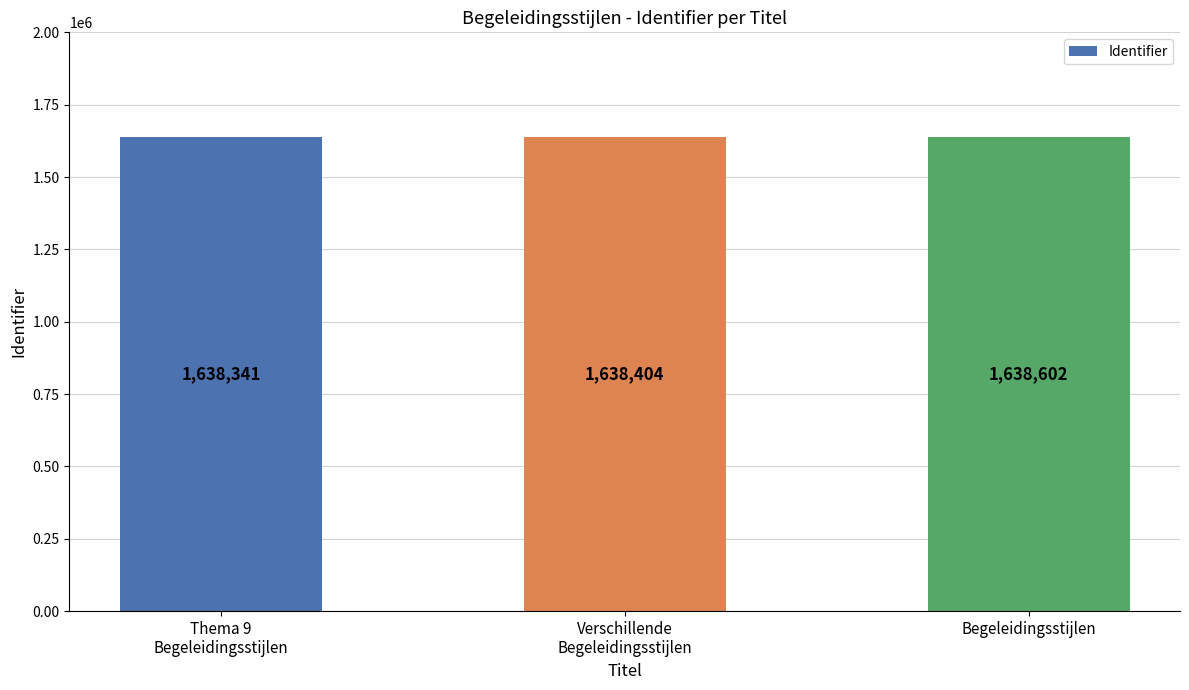

The chart shows a value of 2263834 at Verschillende
Begeleidingsstijlen. True or false?

False